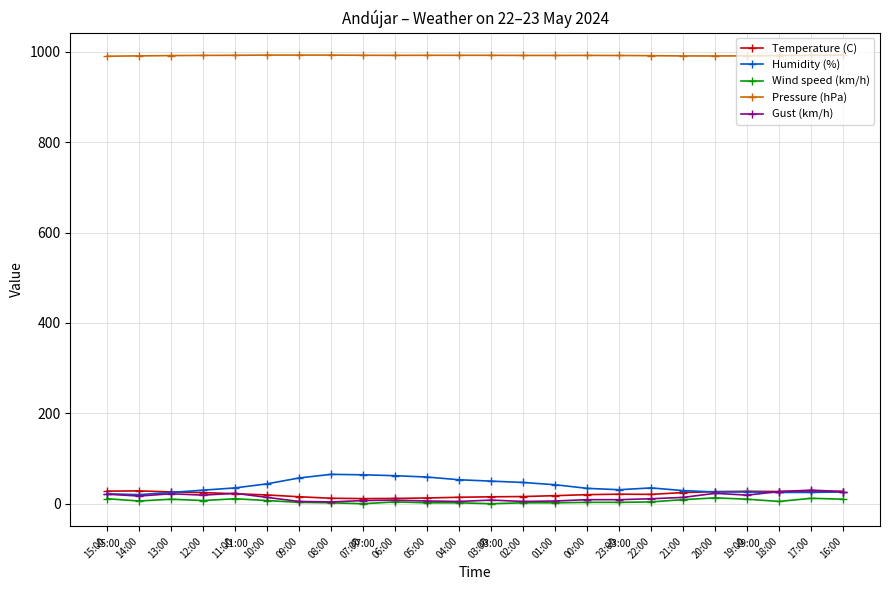

What is the label of the 22nd point from the right?

13:00